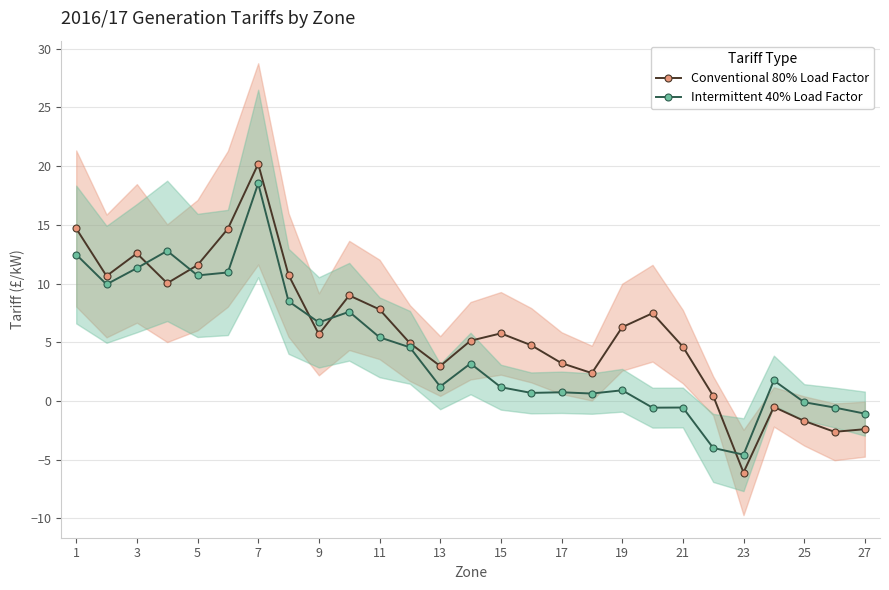

Is it true that Intermittent 40% Load Factor equals 8.8 at 11?

False